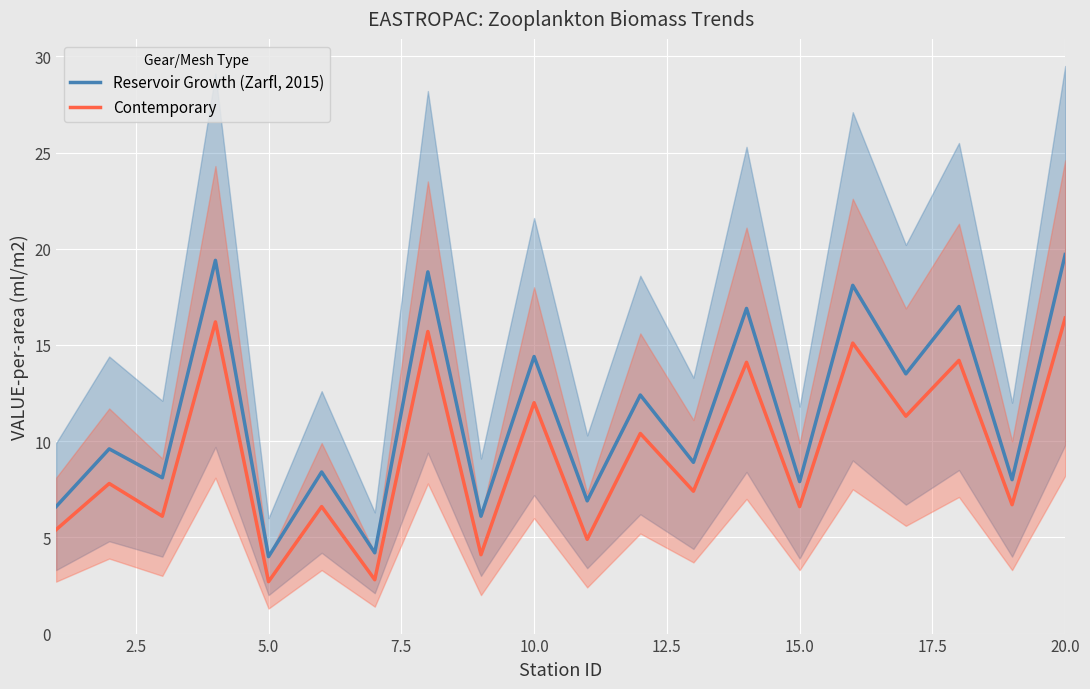

What is the minimum value shown in the chart?

2.7